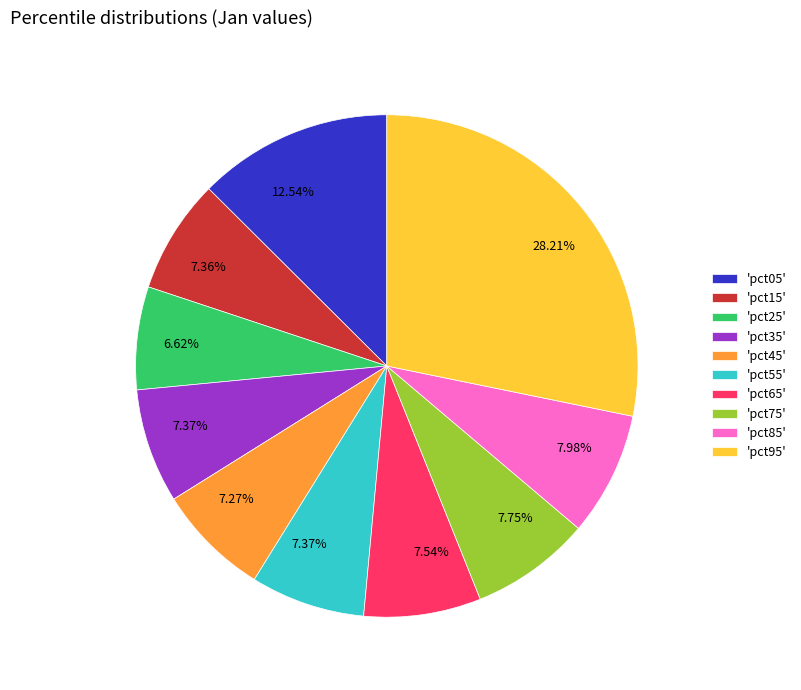

Which has a higher value, 'pct05' or 'pct65'?

'pct05'